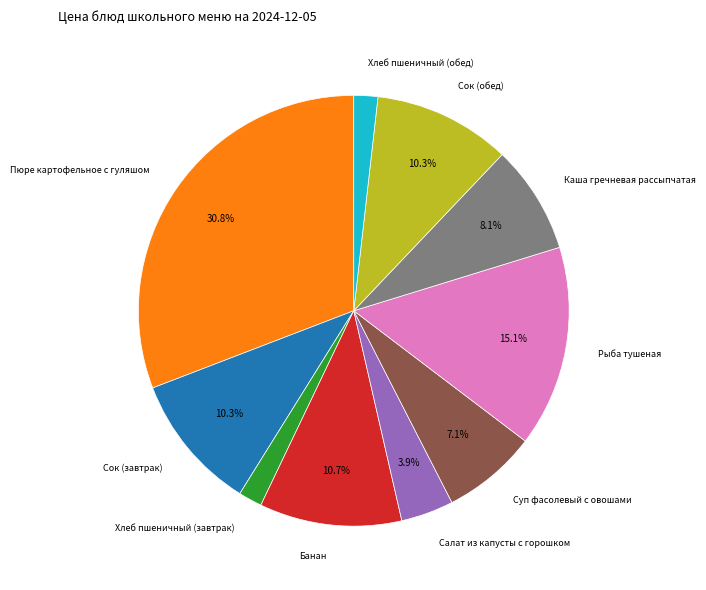

Is there a majority slice in this chart?

No